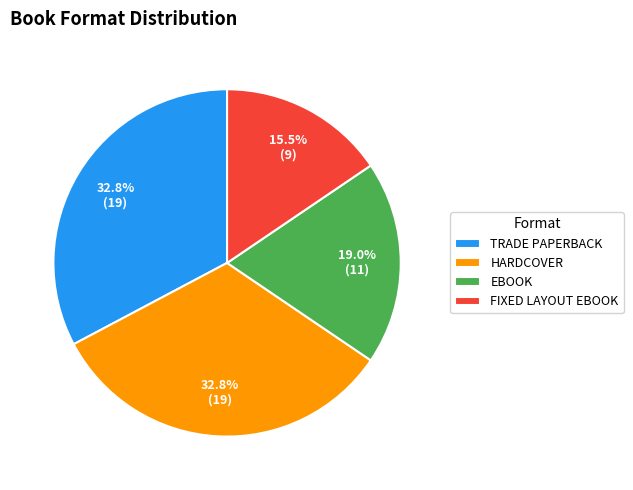

Which has a higher value, TRADE PAPERBACK or FIXED LAYOUT EBOOK?

TRADE PAPERBACK